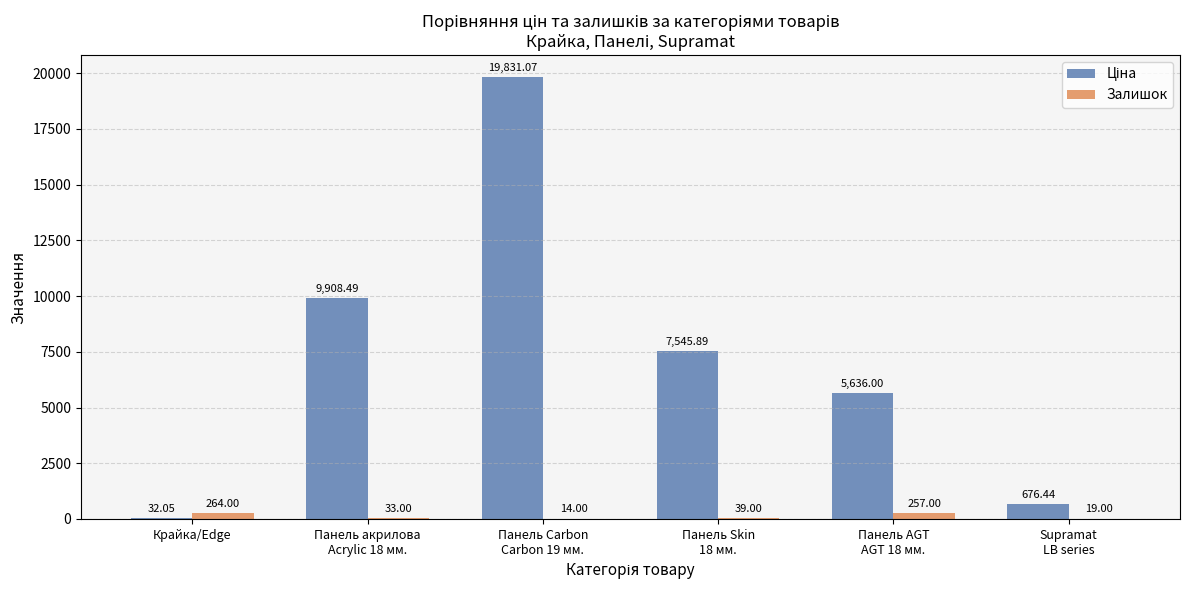

How many groups of bars are there?

6